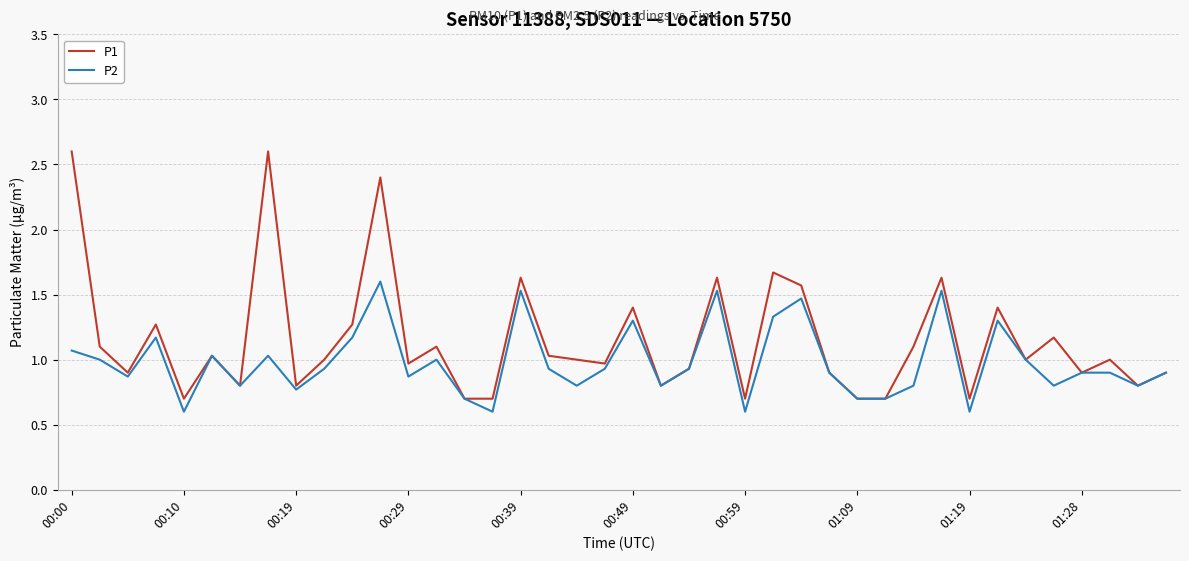

Which series has the largest range (max minus min)?

P1